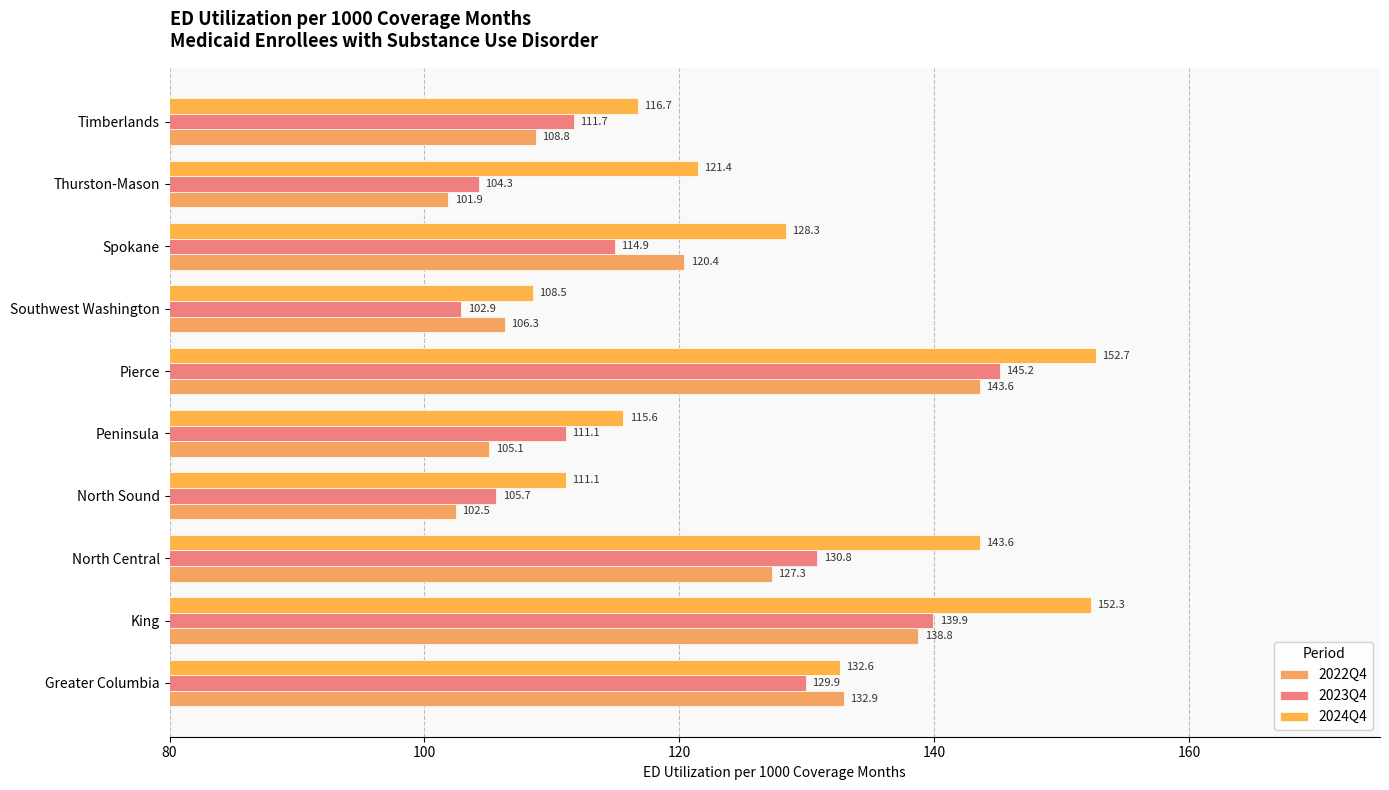

At how many categories does at least one series exceed 140?

3